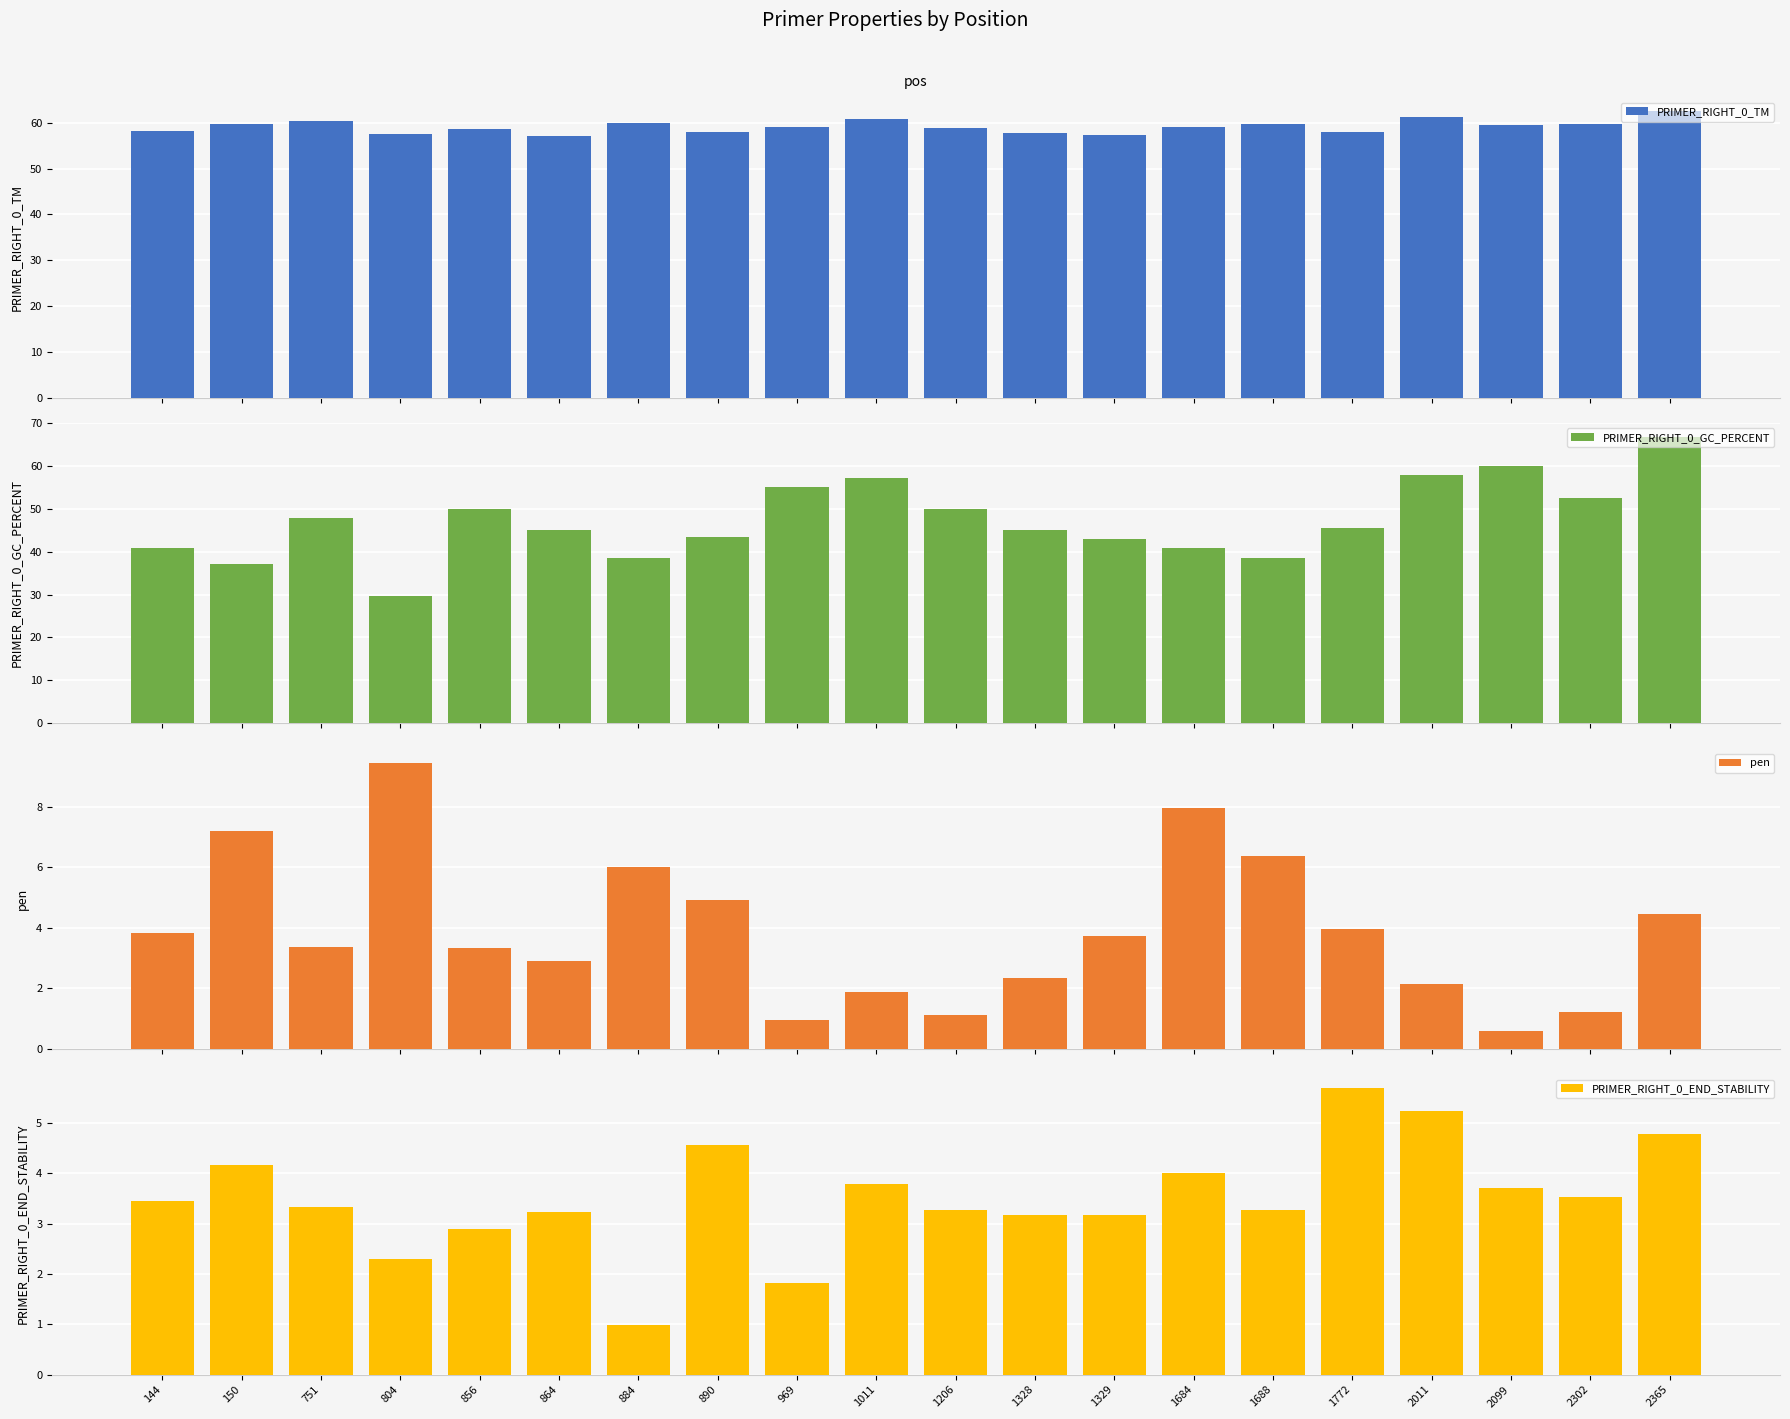

How many categories are shown in the chart?

20